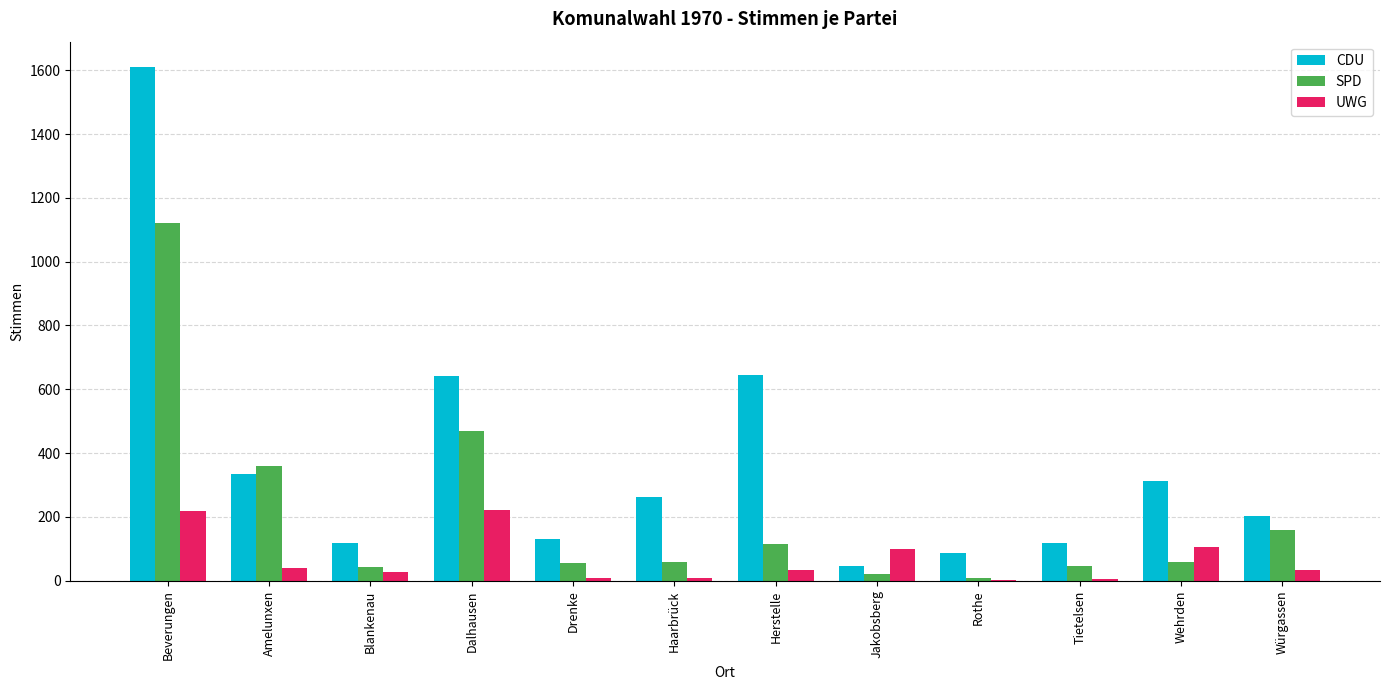

The CDU series shows 78 at Haarbrück. True or false?

False